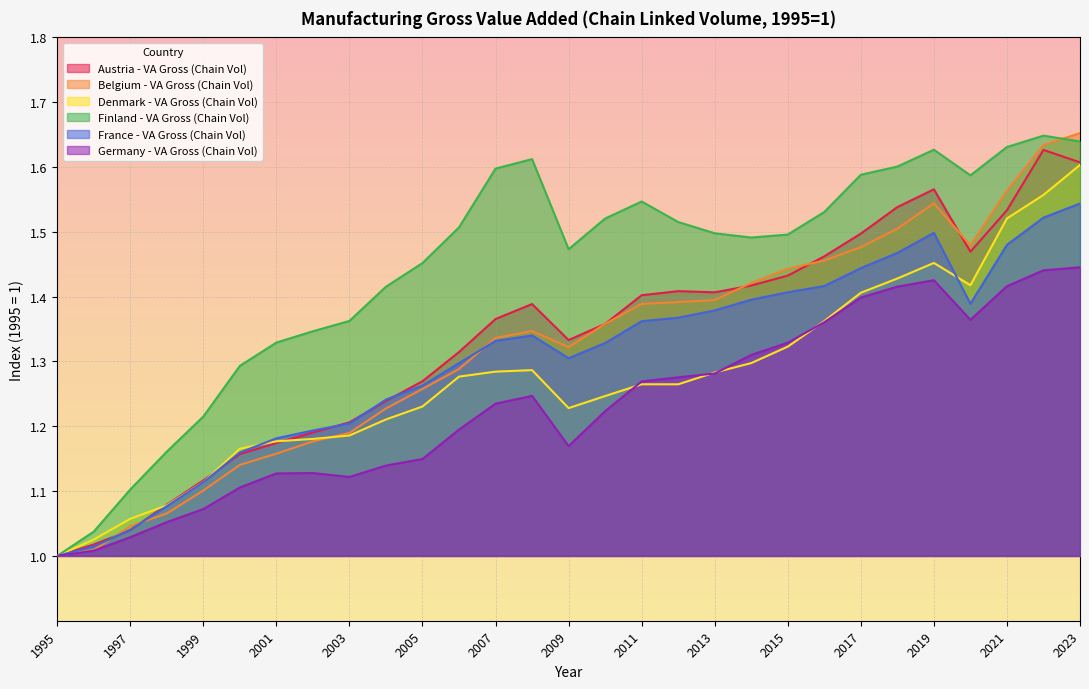

At which category does Germany - VA Gross (Chain Vol) reach its first local valley?

2003